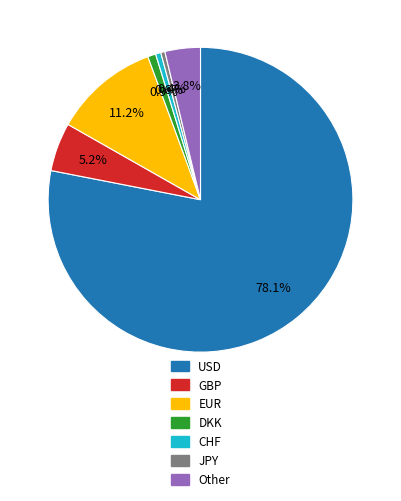

Which category accounts for the majority?

USD